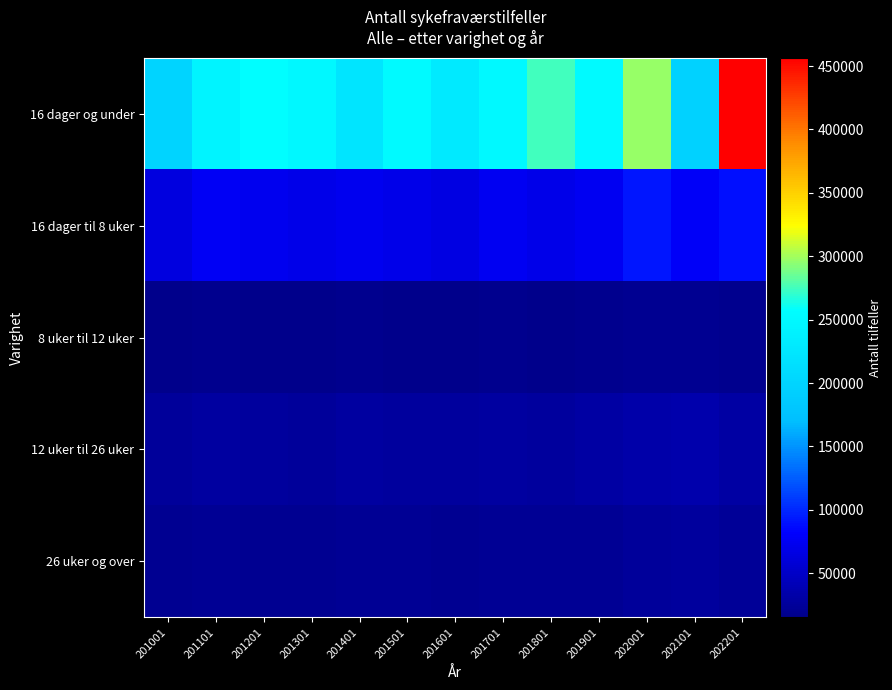

Rank the series at 201801 from highest to lowest value.

16 dager og under, 16 dager til 8 uker, 12 uker til 26 uker, 26 uker og over, 8 uker til 12 uker